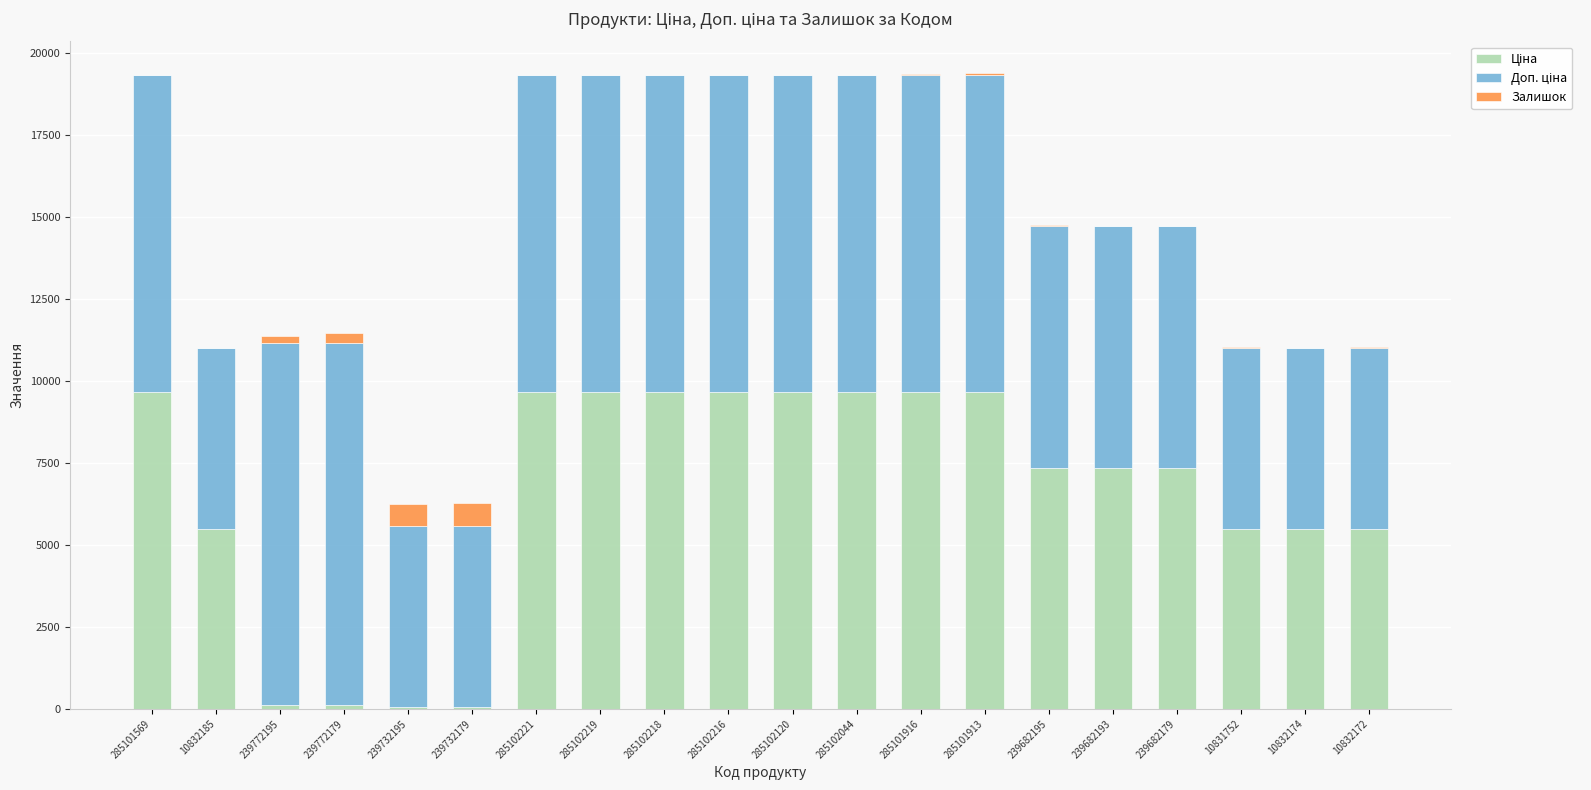

Are the bars grouped side by side (vs. stacked)?

No